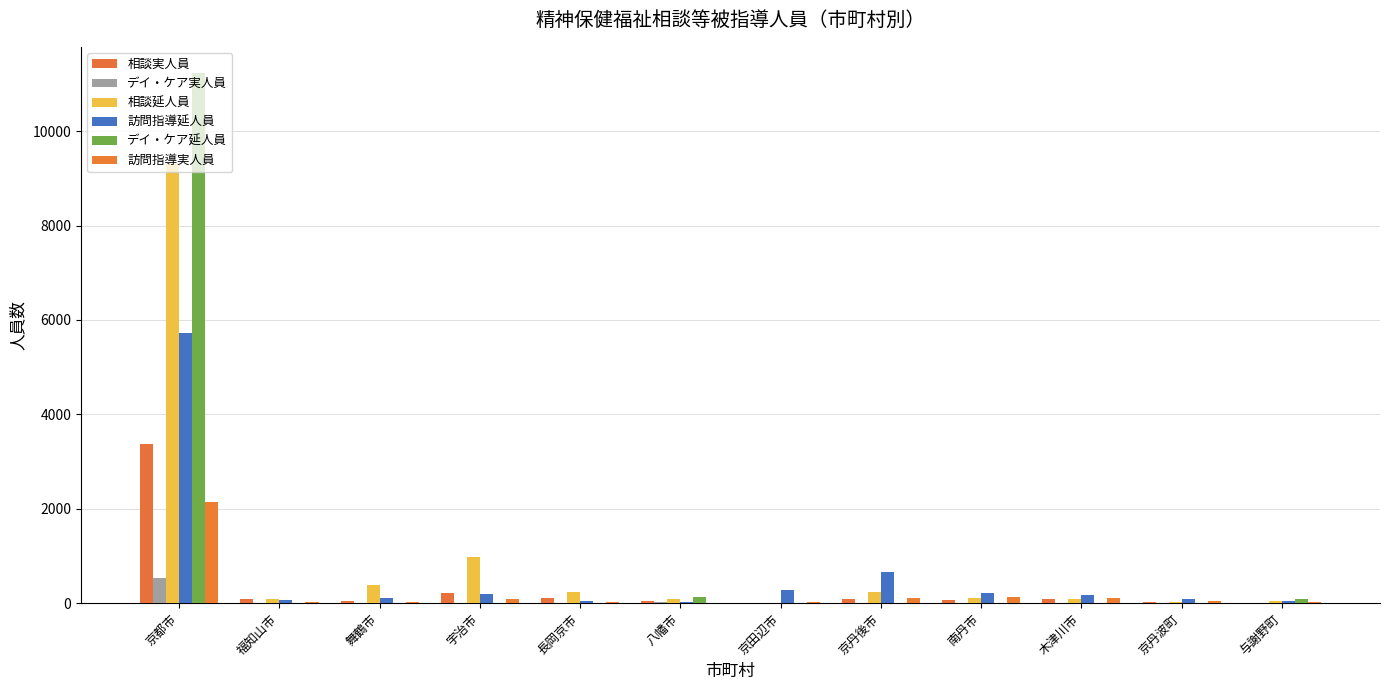

What are all the series names shown in the legend?

相談実人員, デイ・ケア実人員, 相談延人員, 訪問指導延人員, デイ・ケア延人員, 訪問指導実人員